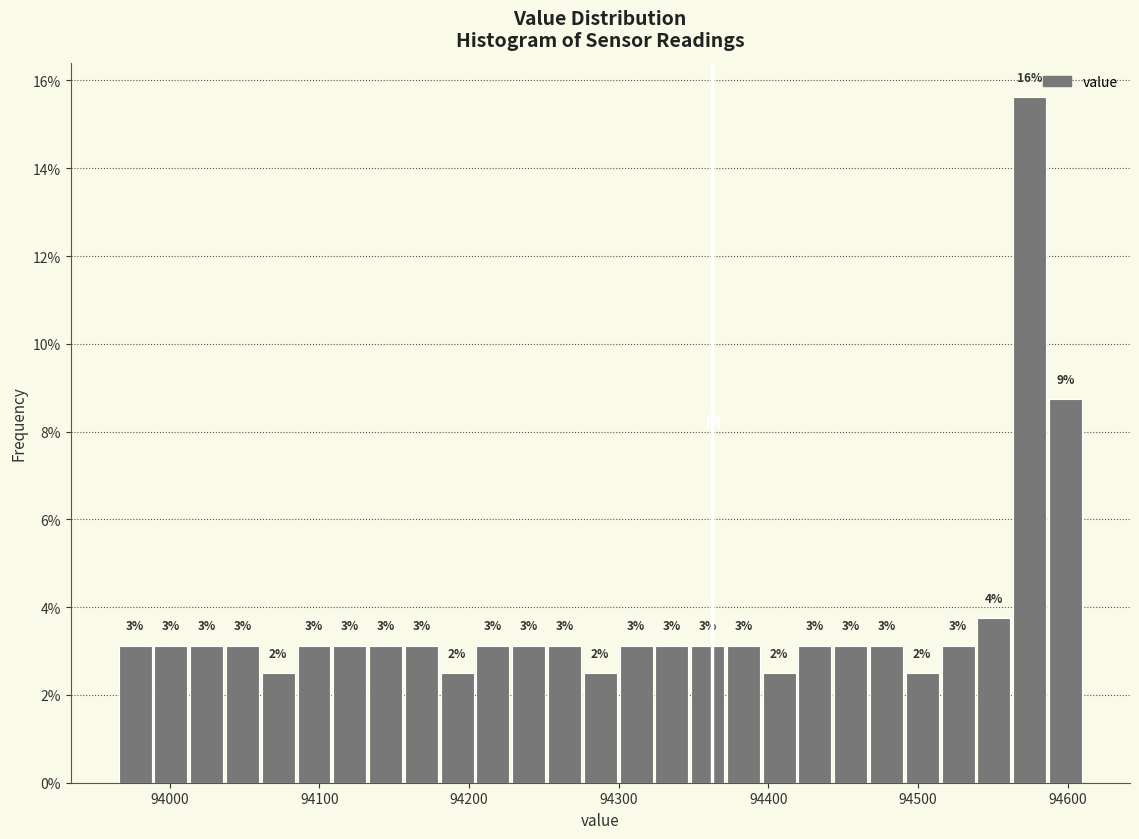

Read against the x-axis, roughly where is the centre of the tallest bar?

94570